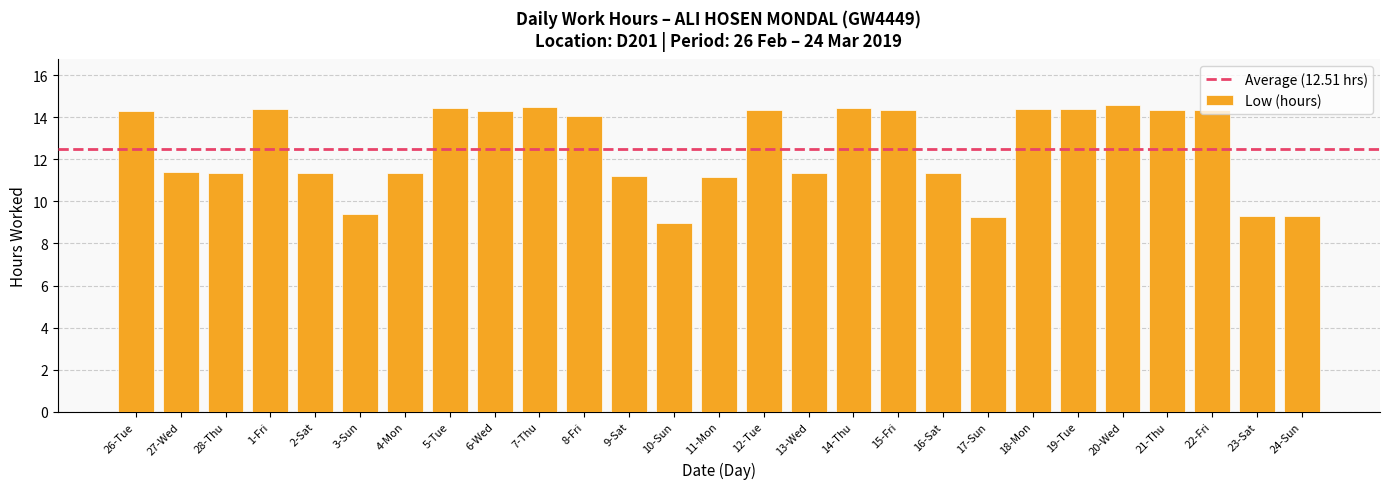

Read the value at 14-Thu.

14.4